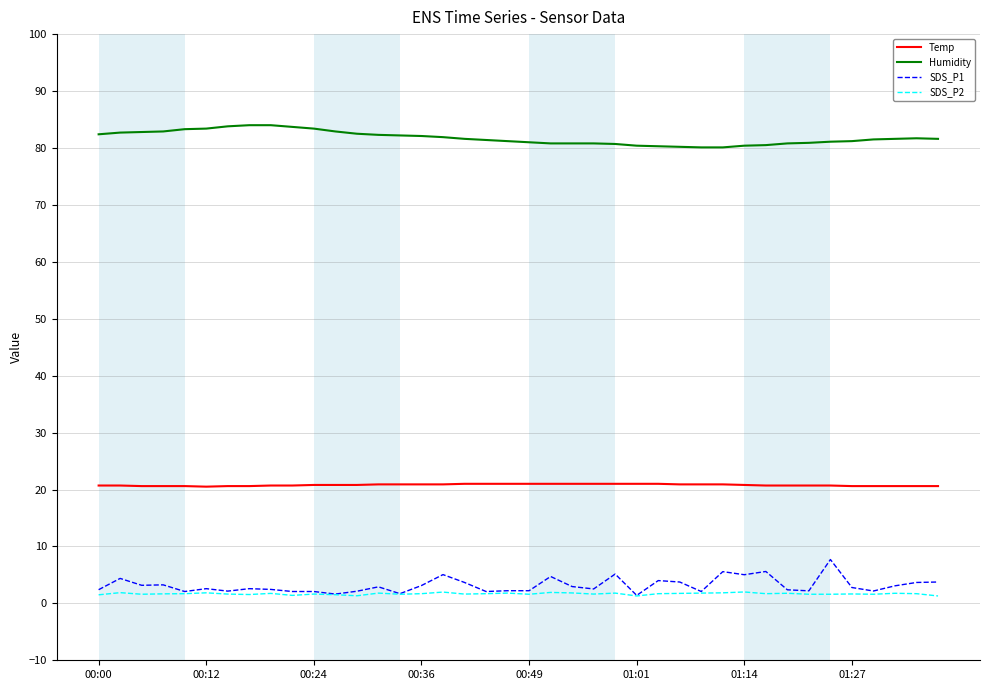

True or false: Humidity and SDS_P2 intersect in this chart.

False